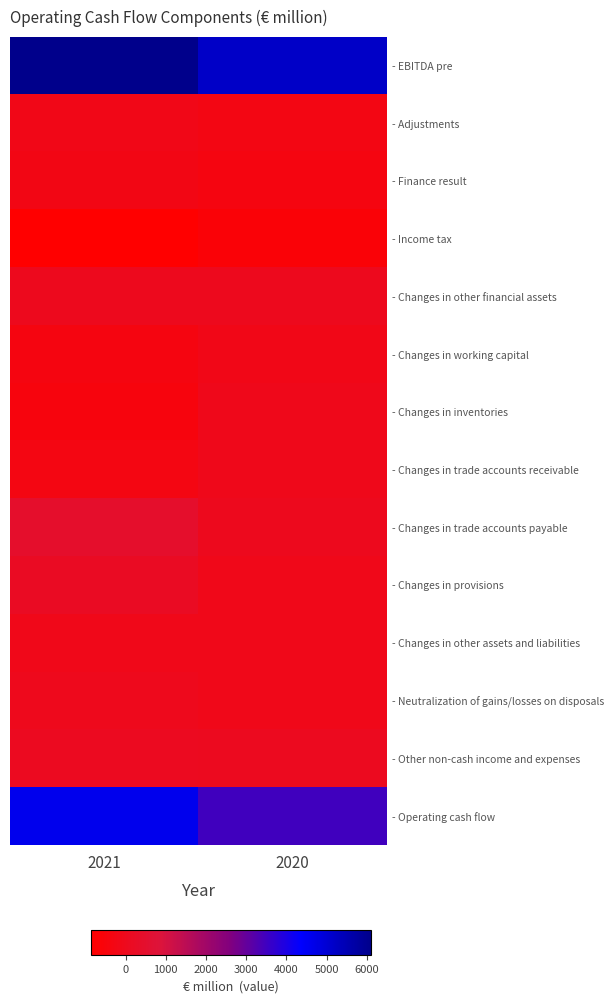

At which category is the sum across all series the highest?

2021